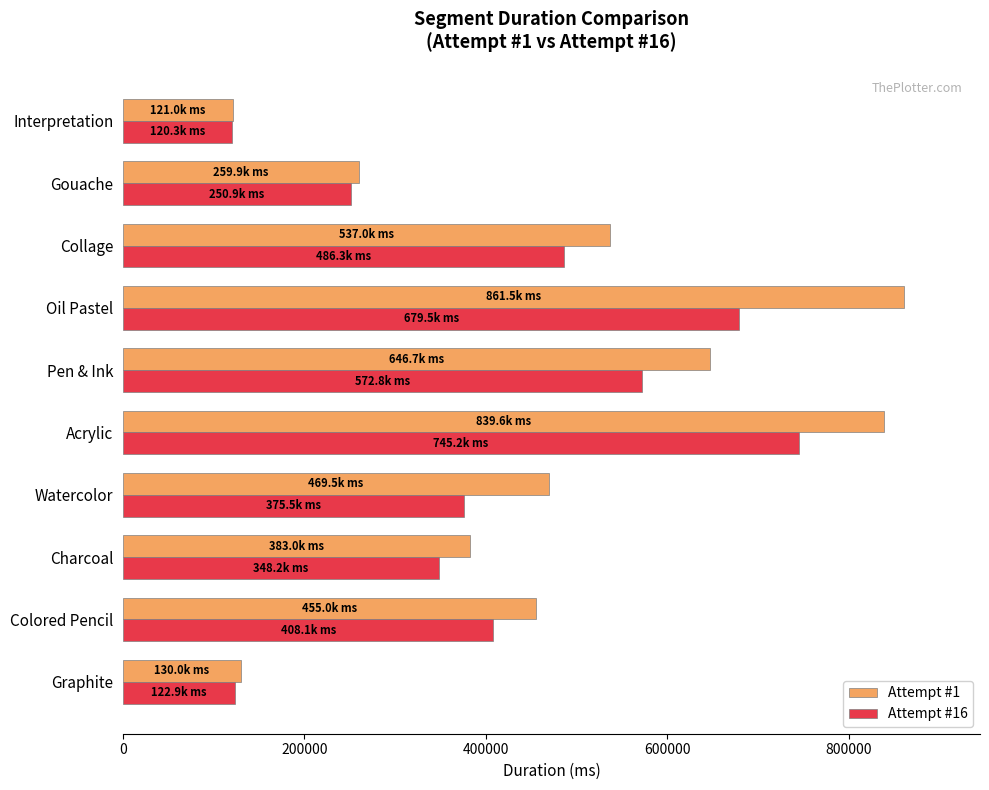

Count the number of categories in the chart.

10